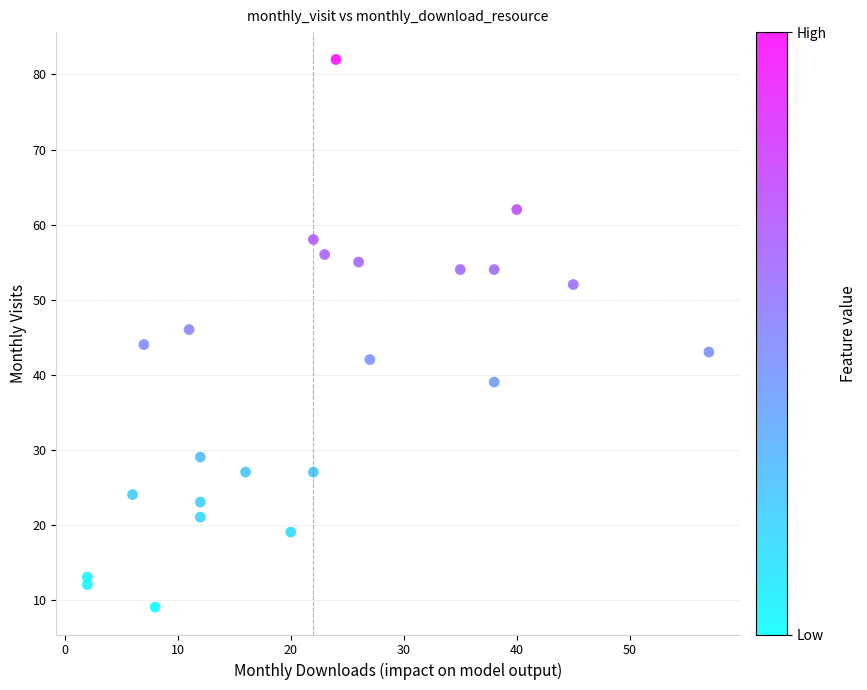

What is the range of Y values (max minus min)?

73